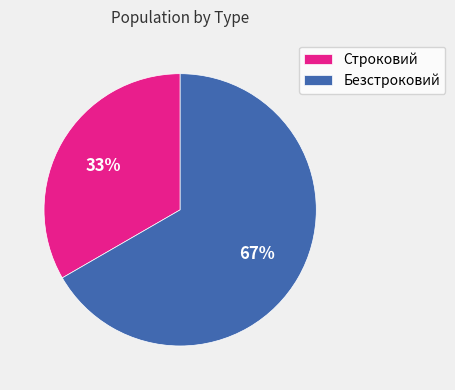

To the nearest percent, what is the average slice percentage?

50%